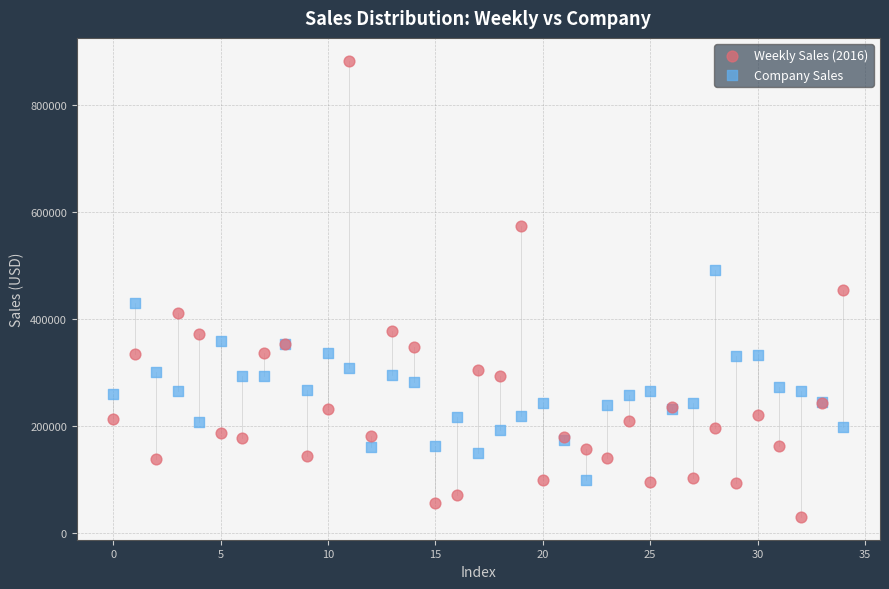

Which series reaches the minimum Y coordinate?

Weekly Sales (2016)